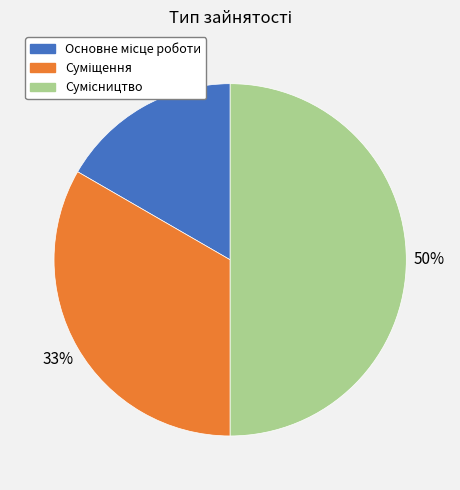

To the nearest percent, what is the average slice percentage?

33%